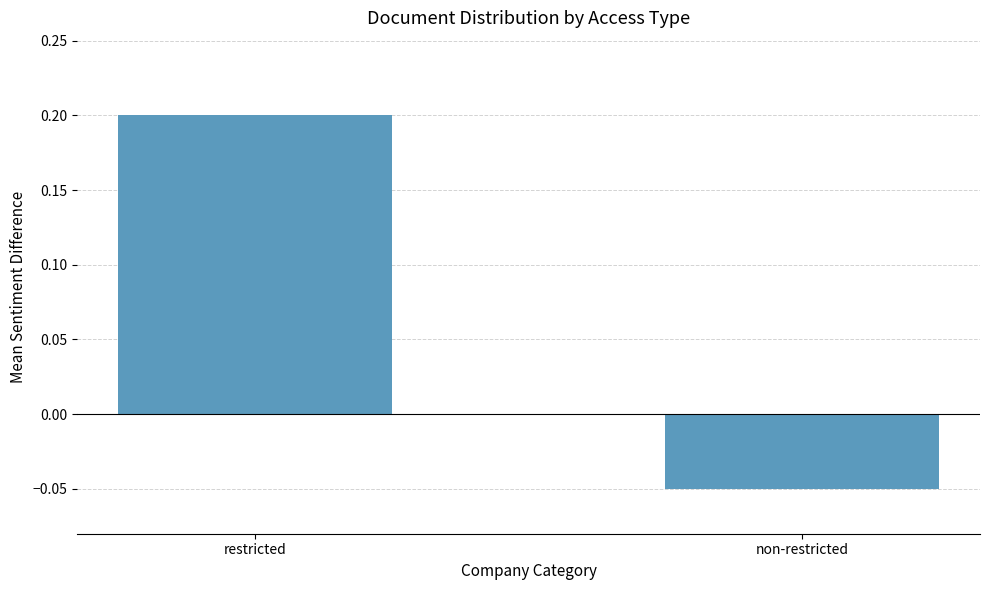

What position from the right is restricted?

2